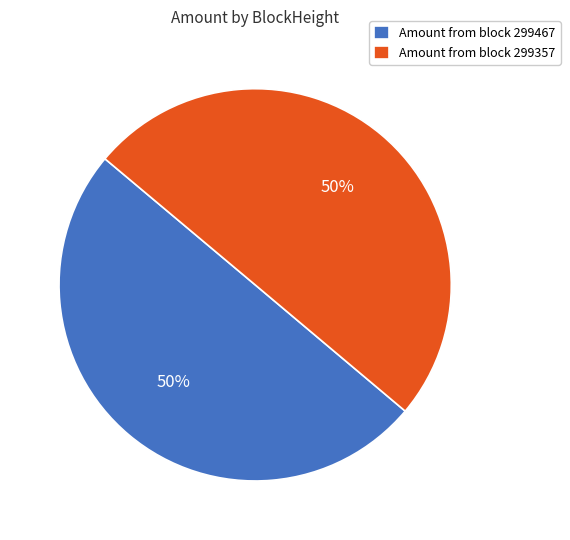

To the nearest percent, what is the average slice percentage?

50%